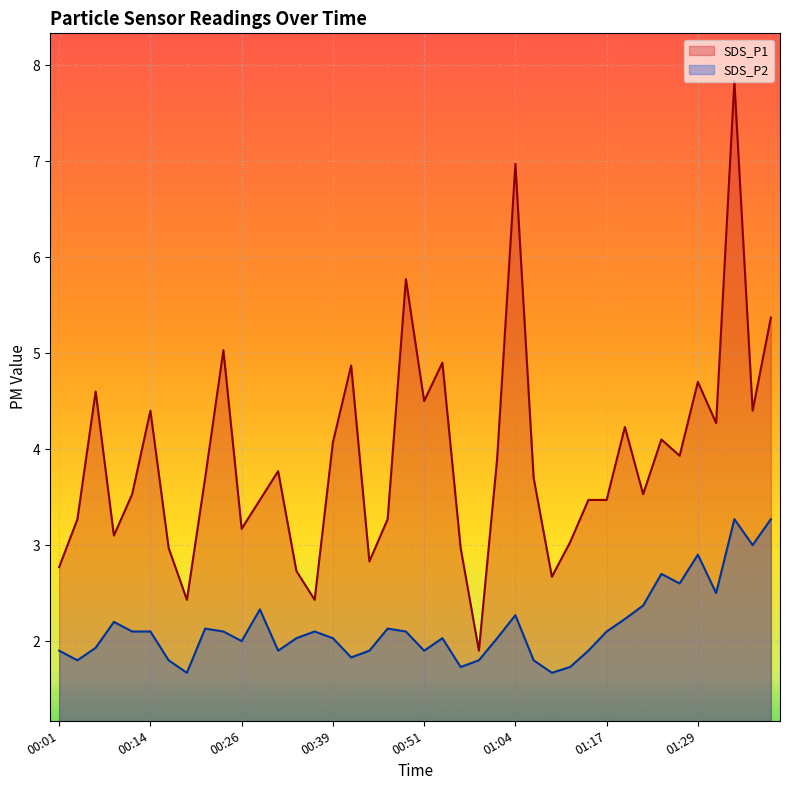

What is the smallest value displayed?

1.7